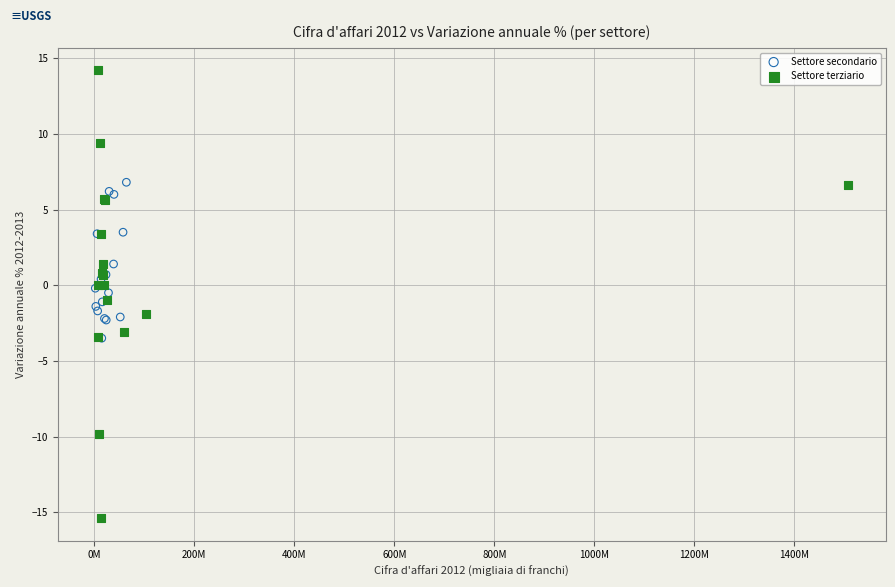

Which series contains the highest Y value?

Settore terziario